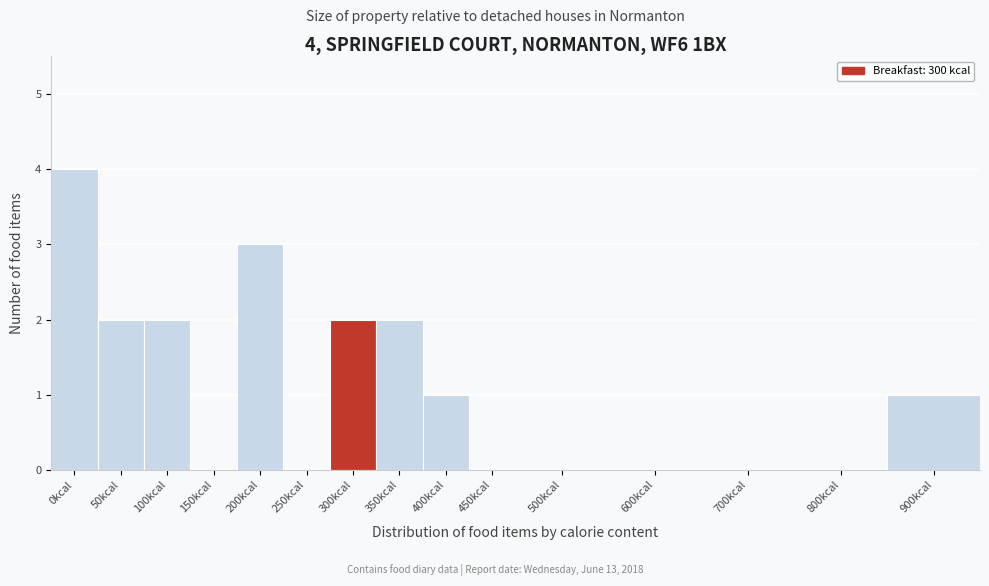

Reading left to right, list all the values displayed in this chart.

0kcal=4	50kcal=2	100kcal=2	150kcal=0	200kcal=3	250kcal=0	300kcal=2	350kcal=2	400kcal=1	450kcal=0	500kcal=0	600kcal=0	700kcal=0	800kcal=0	900kcal=1